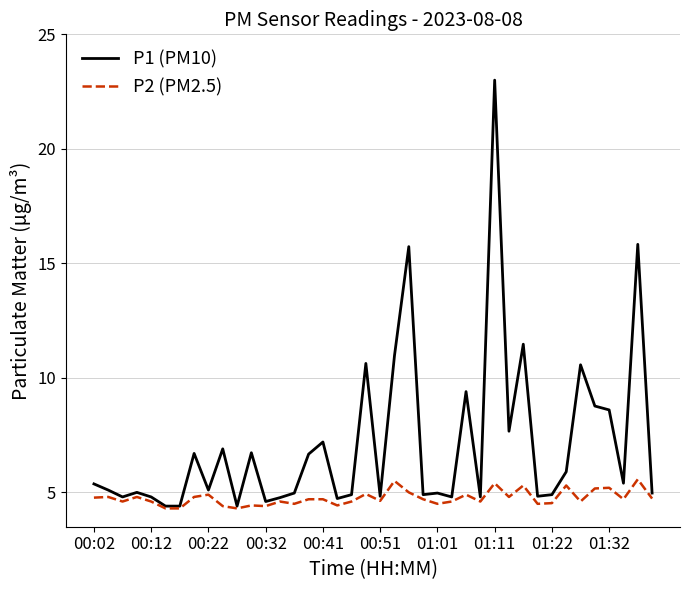

List the series in order of their overall mean, lowest first.

P2 (PM2.5), P1 (PM10)